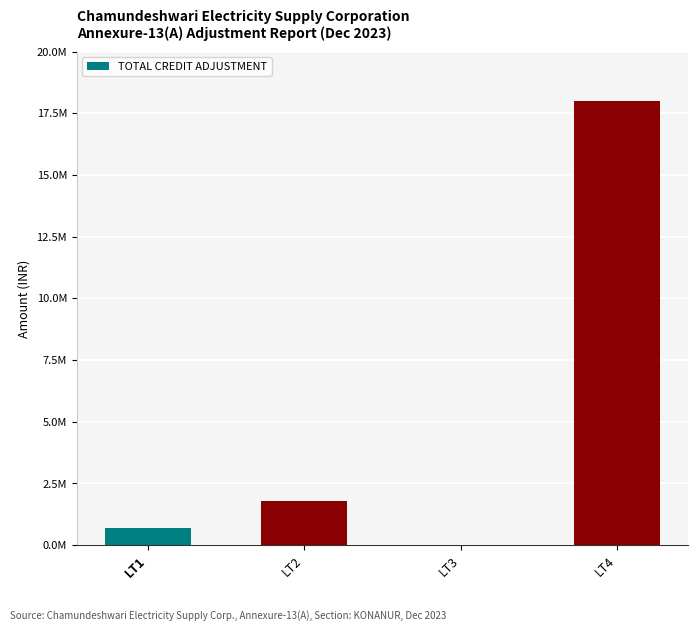

Are the bars horizontal?

No